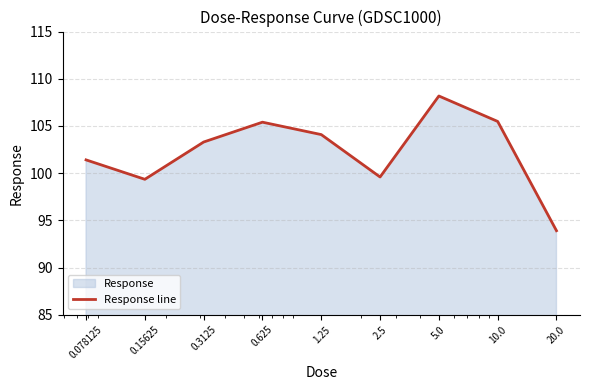

Does the chart display data point markers on the line(s)?

No